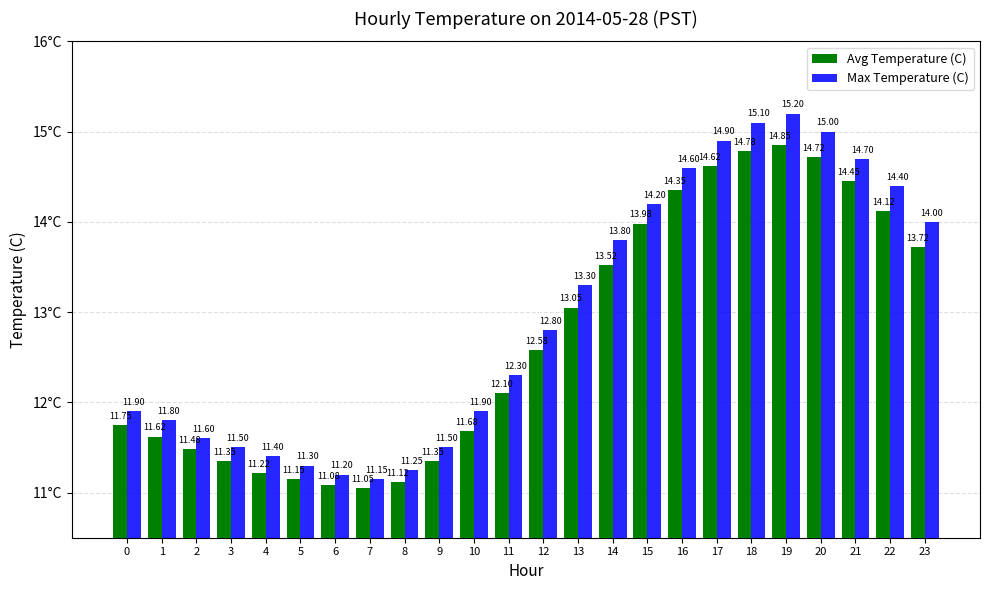

At which category is the sum across all series the highest?

19